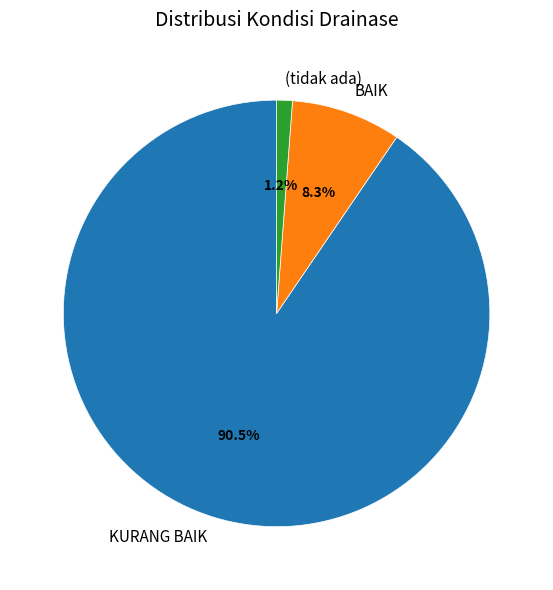

Is it true that BAIK is 8% of the pie?

True